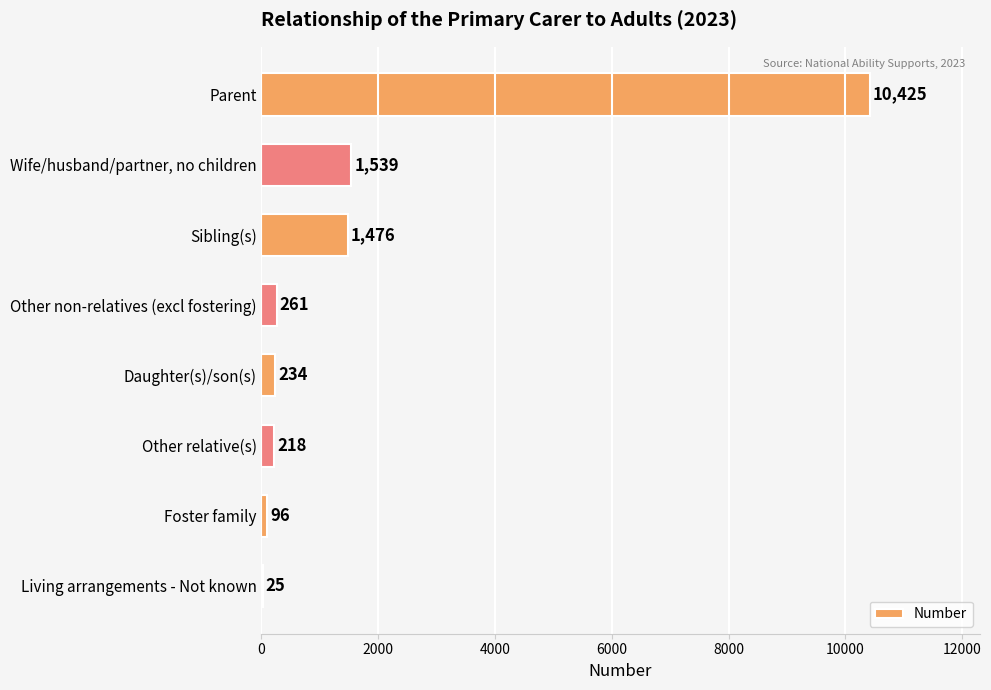

True or false: the data shows 426 at Sibling(s).

False